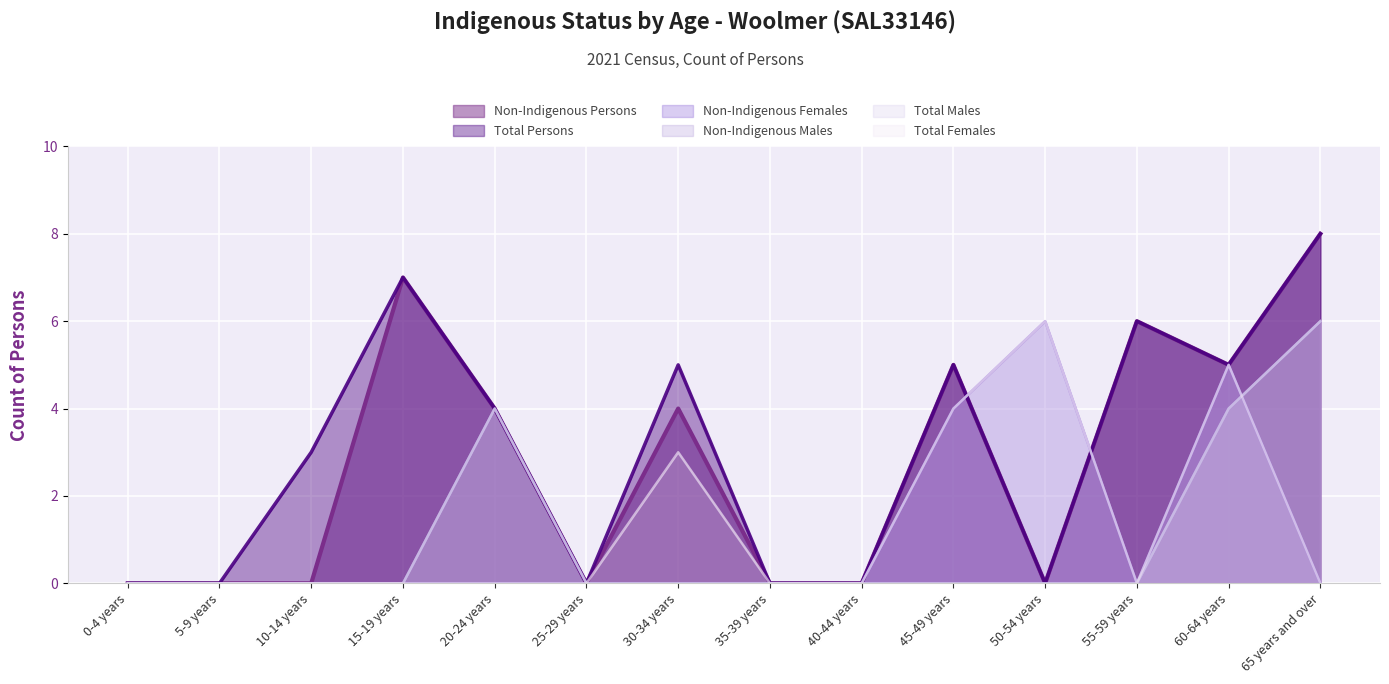

Which series ends up on top after the final intersection of Total Females and Total Males?

Total Males